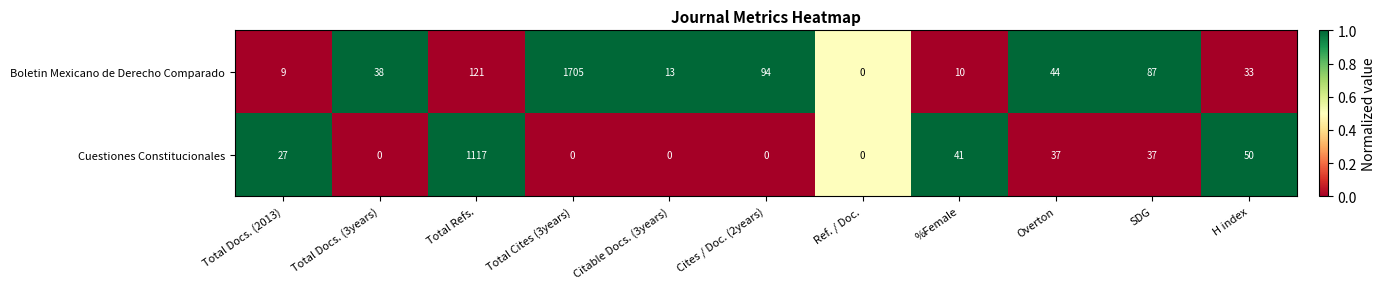

At which label is Boletin Mexicano de Derecho Comparado closest to 852?

Total Refs.